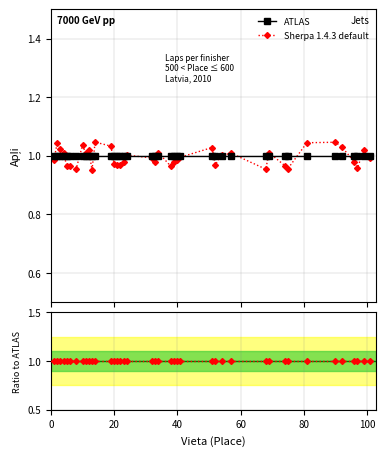

Does the chart have visible grid lines?

Yes